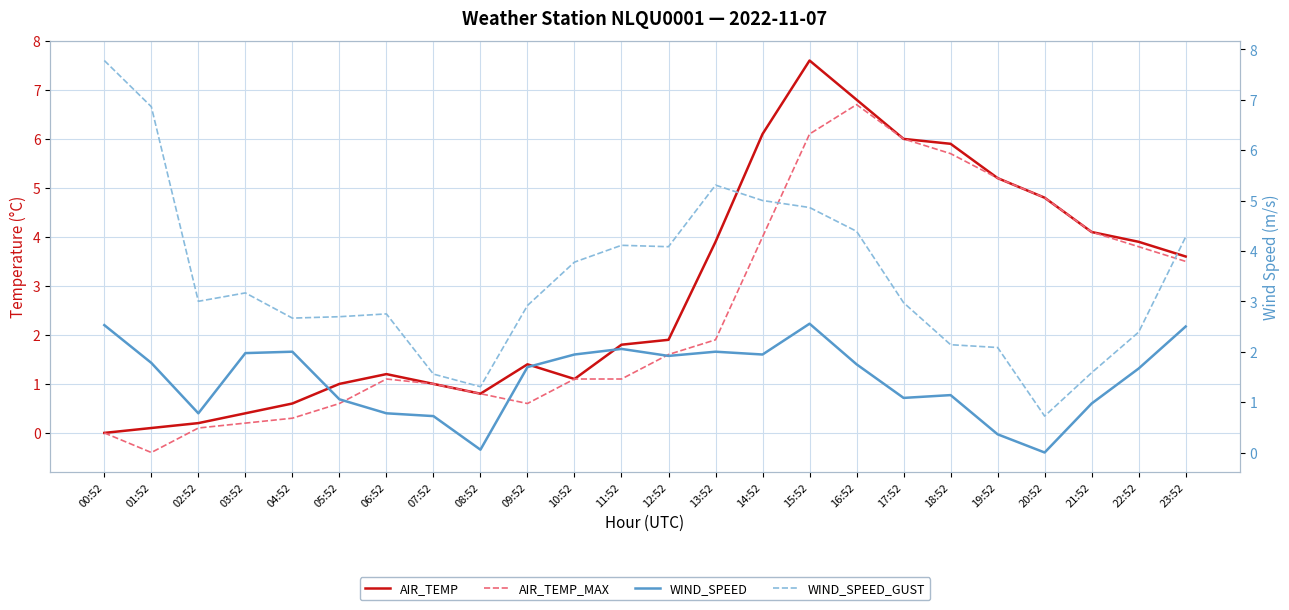

What is the difference between the maximum and minimum values in the AIR_TEMP_MAX series?

7.1